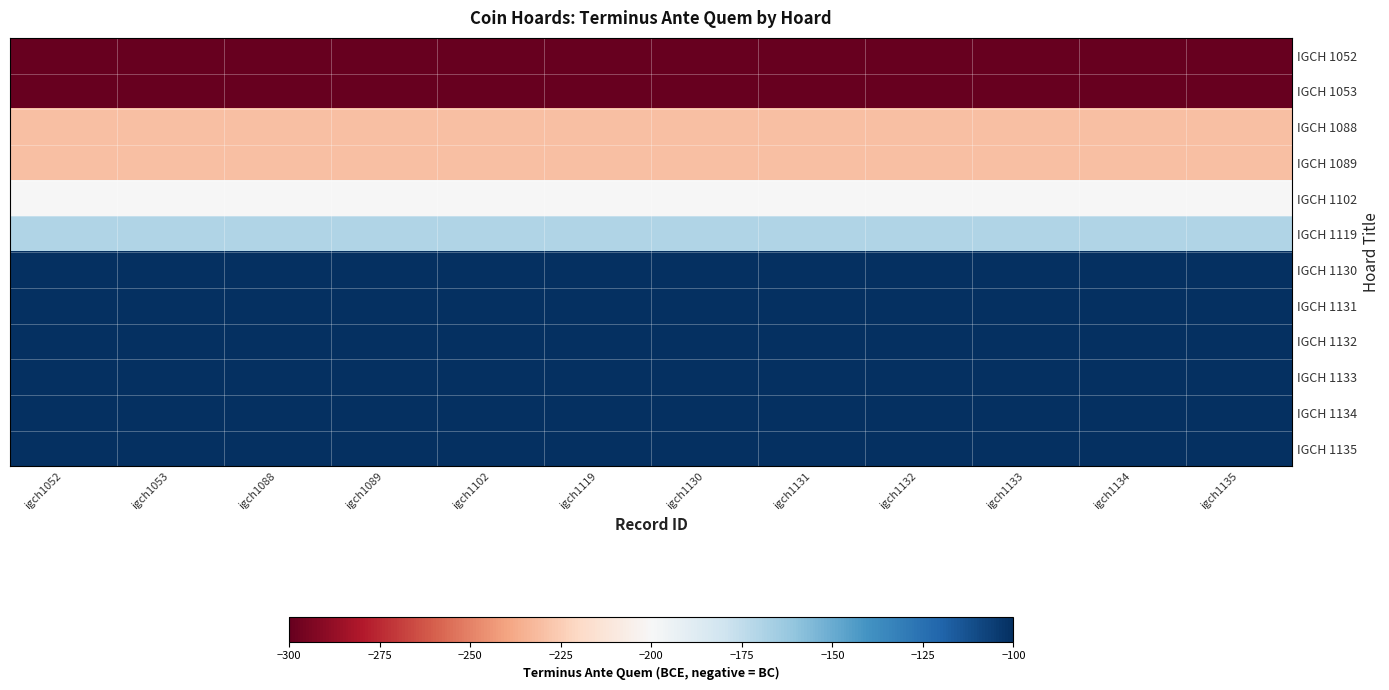

Rank the series at igch1135 from highest to lowest value.

IGCH 1130, IGCH 1131, IGCH 1132, IGCH 1133, IGCH 1134, IGCH 1135, IGCH 1119, IGCH 1102, IGCH 1088, IGCH 1089, IGCH 1052, IGCH 1053